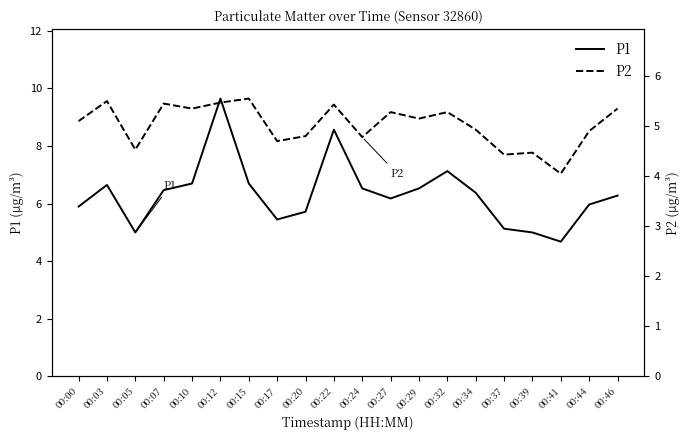

Which label corresponds to the smallest value in the chart?

00:41